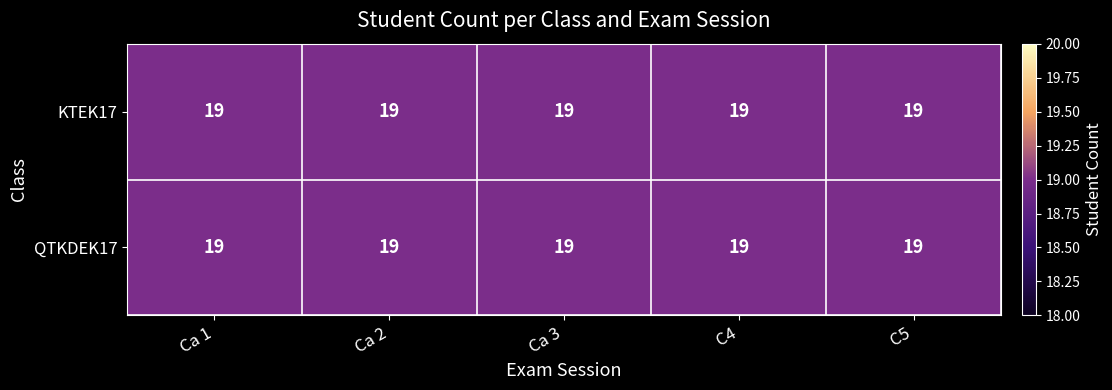

Which series has the largest range (max minus min)?

KTEK17